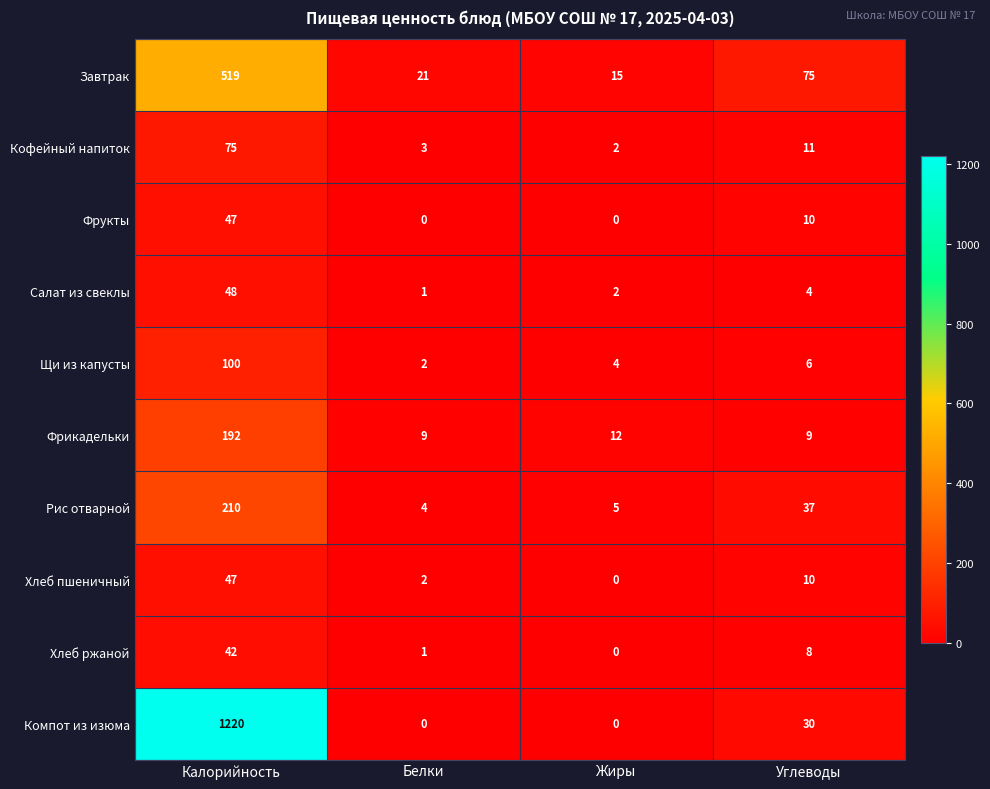

What is the difference between the Фрикадельки values at Белки and Жиры?

3